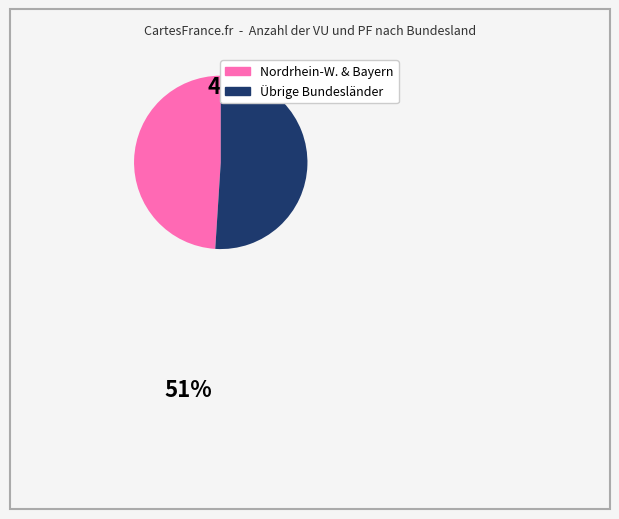

Does any single category account for the majority?

Yes